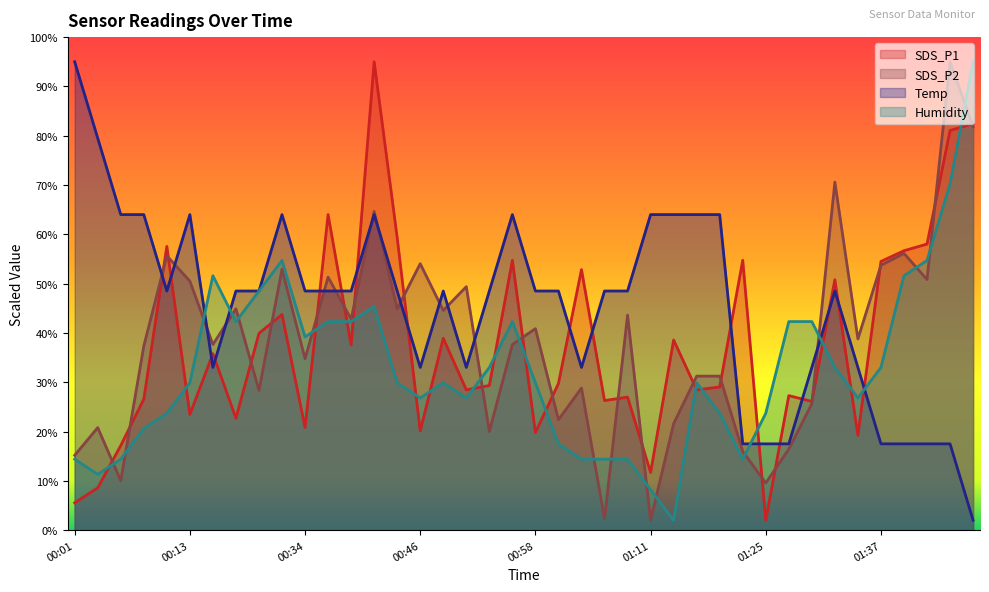

What position from the left is 00:11?

5